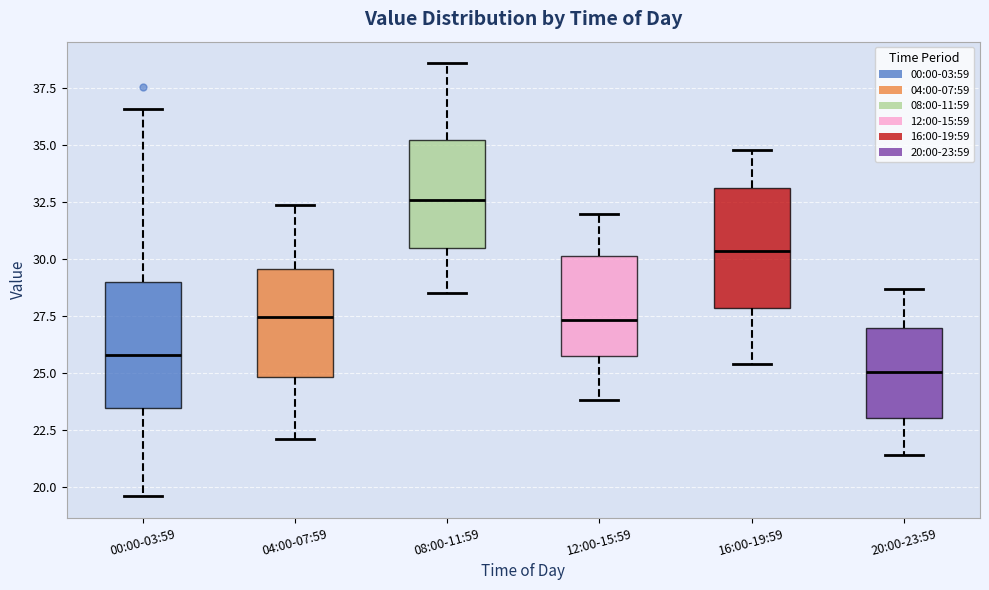

Reading left to right, transcribe this box plot: for each box, give where its median line is, the range the box spans, and where its two whiskers end, as read against the y-axis. The values are not printed on the chart, so give them approximately, as read against the axis.

00:00-03:59: median 26.0, box 23.5 to 29.0, whiskers 19.5 to 36.5
04:00-07:59: median 27.5, box 25.0 to 29.5, whiskers 22.0 to 32.5
08:00-11:59: median 32.5, box 30.5 to 35.0, whiskers 28.5 to 38.5
12:00-15:59: median 27.5, box 26.0 to 30.0, whiskers 24.0 to 32.0
16:00-19:59: median 30.5, box 28.0 to 33.0, whiskers 25.5 to 35.0
20:00-23:59: median 25.0, box 23.0 to 27.0, whiskers 21.5 to 28.5